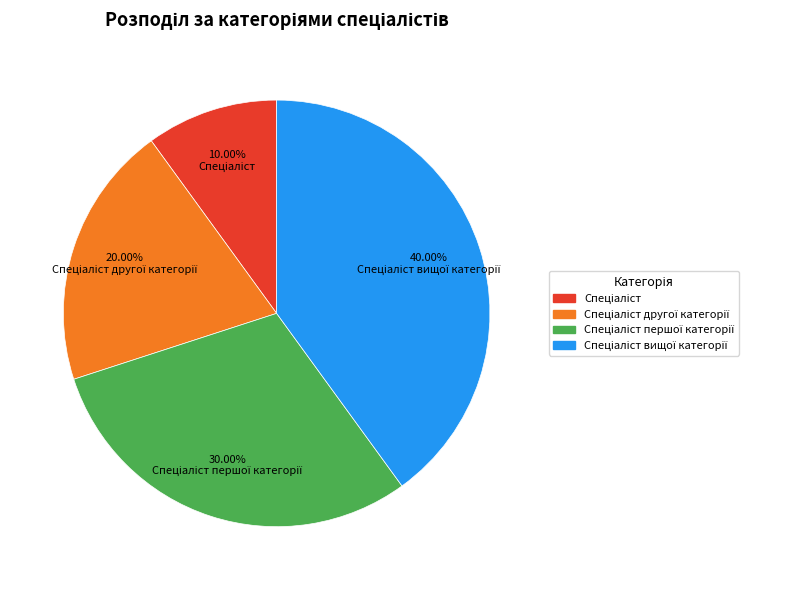

Is there a majority slice in this chart?

No